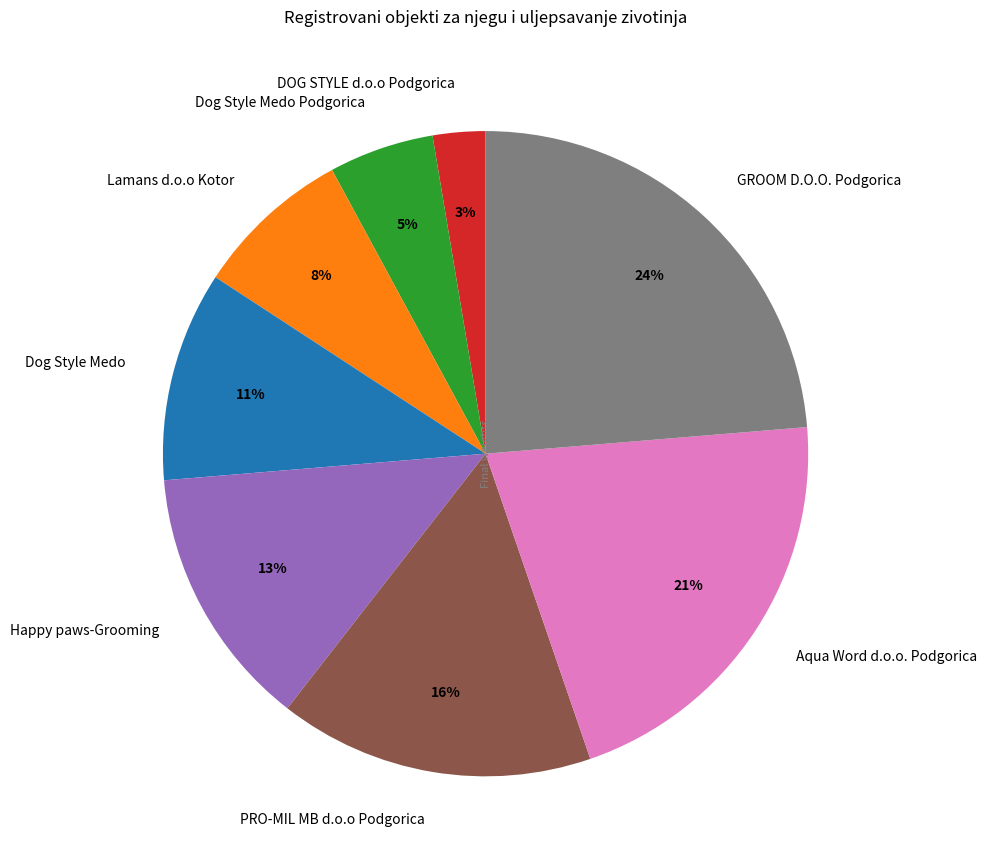

What percentage is the Dog Style Medo slice, to the nearest percent?

11%